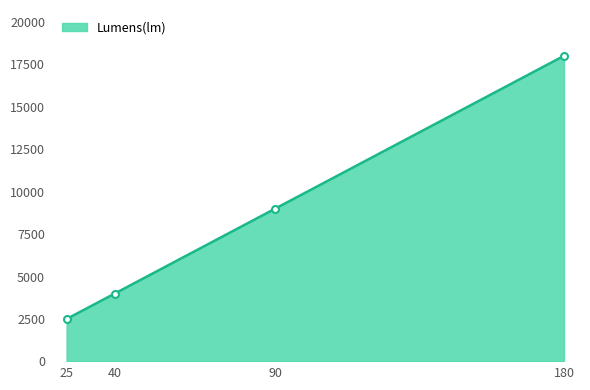

True or false: there are more than 1 points higher than both neighbors.

False